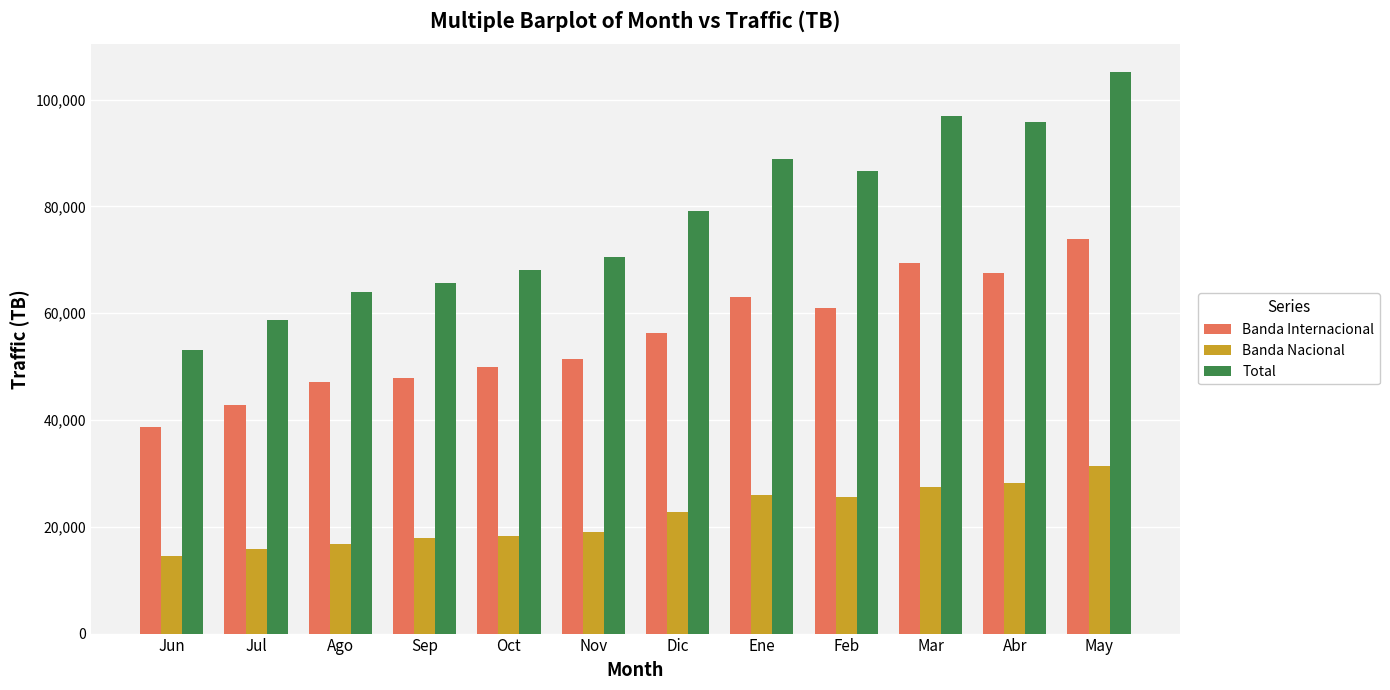

At which category does the chart reach its minimum across all series?

Jun